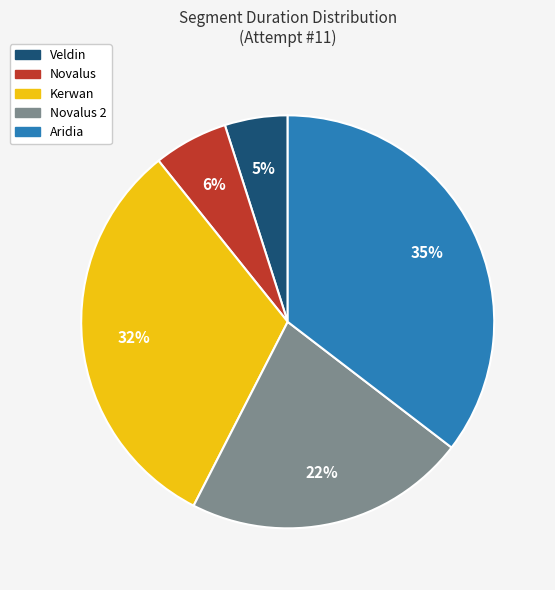

Does Veldin represent more than half of the total?

No